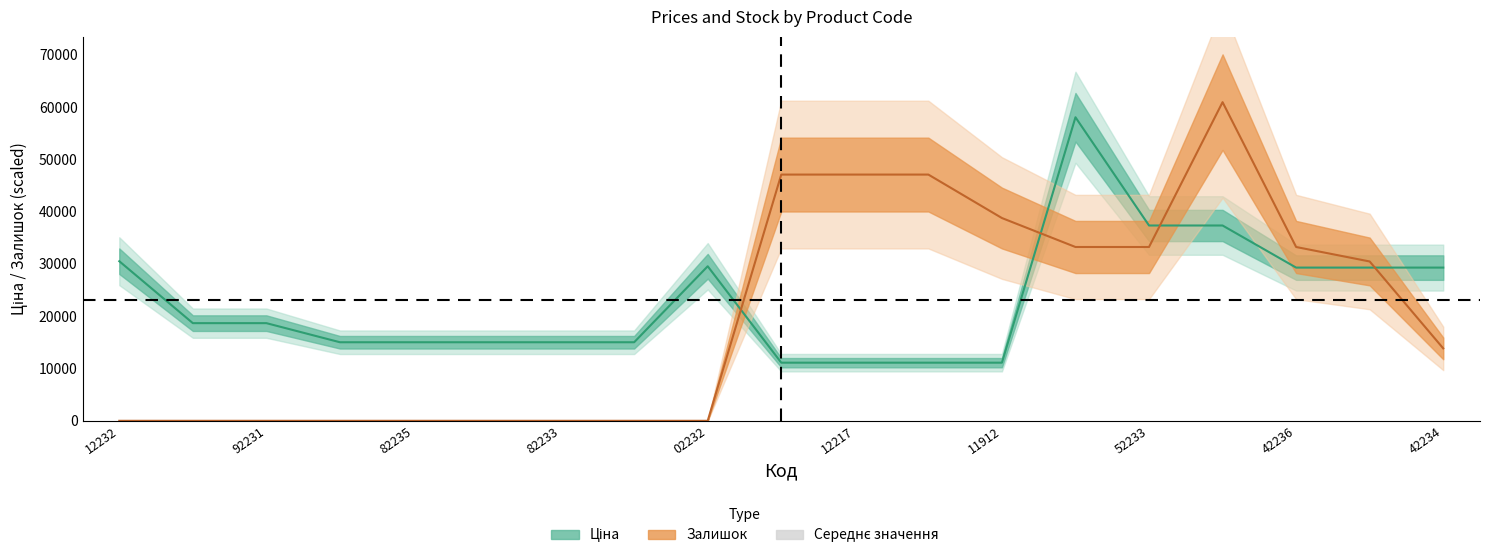

What is the difference between the highest and lowest values at 92231?

18671.5